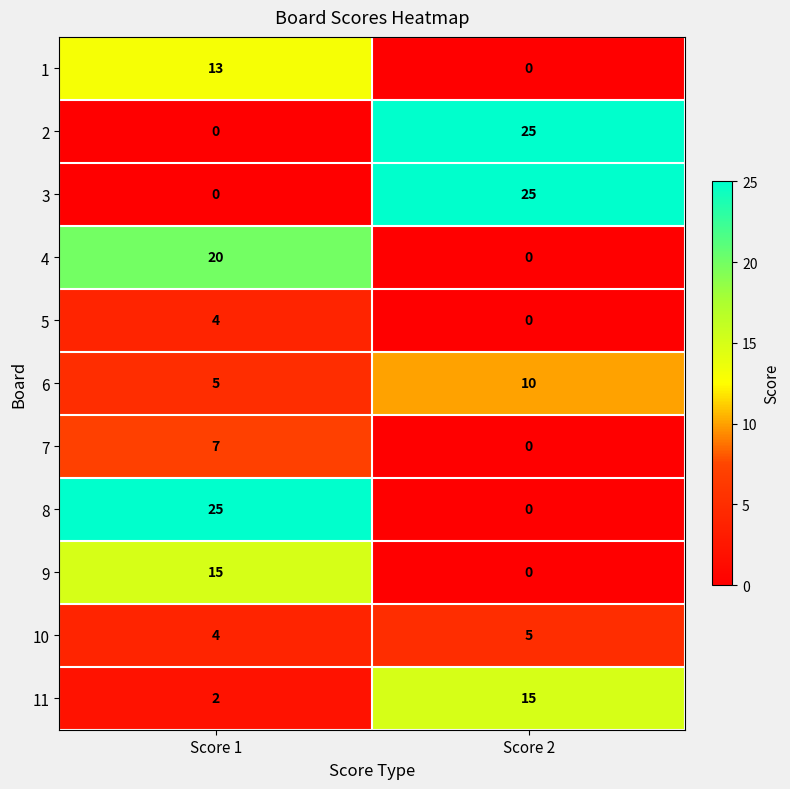

How many values in 4 are above zero?

1